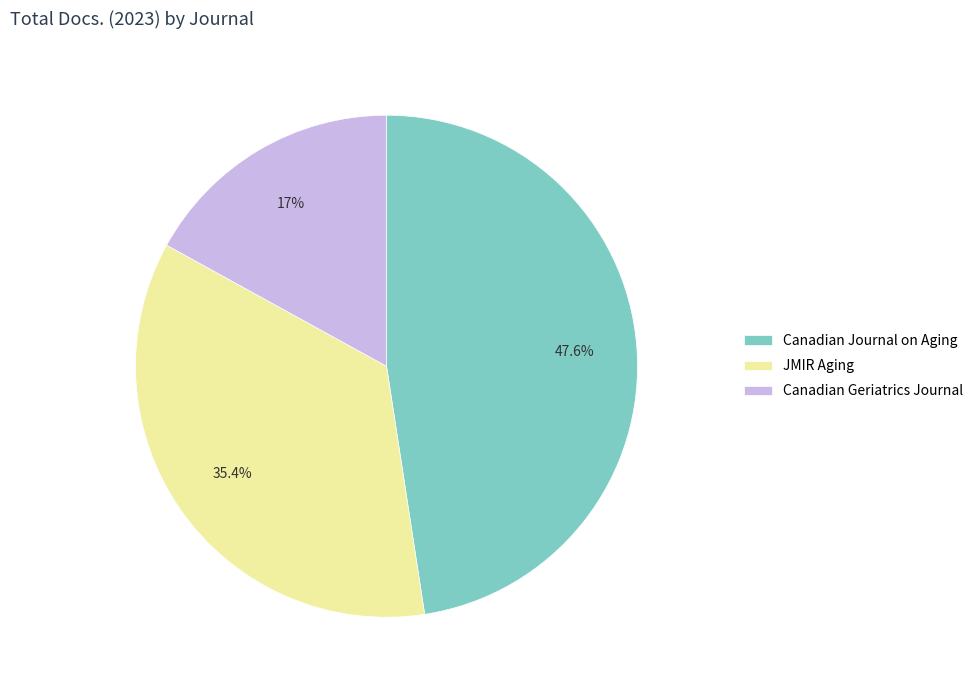

To the nearest percent, what is the difference between the largest and smallest slice percentages?

31%